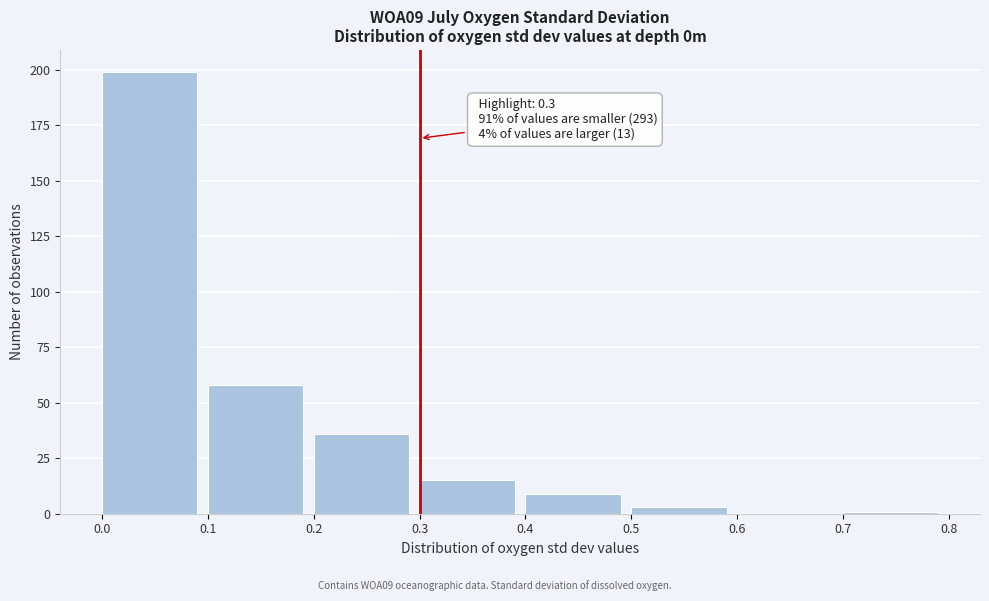

Over which range of the x-axis is the bar tallest?

0.0 to 0.1